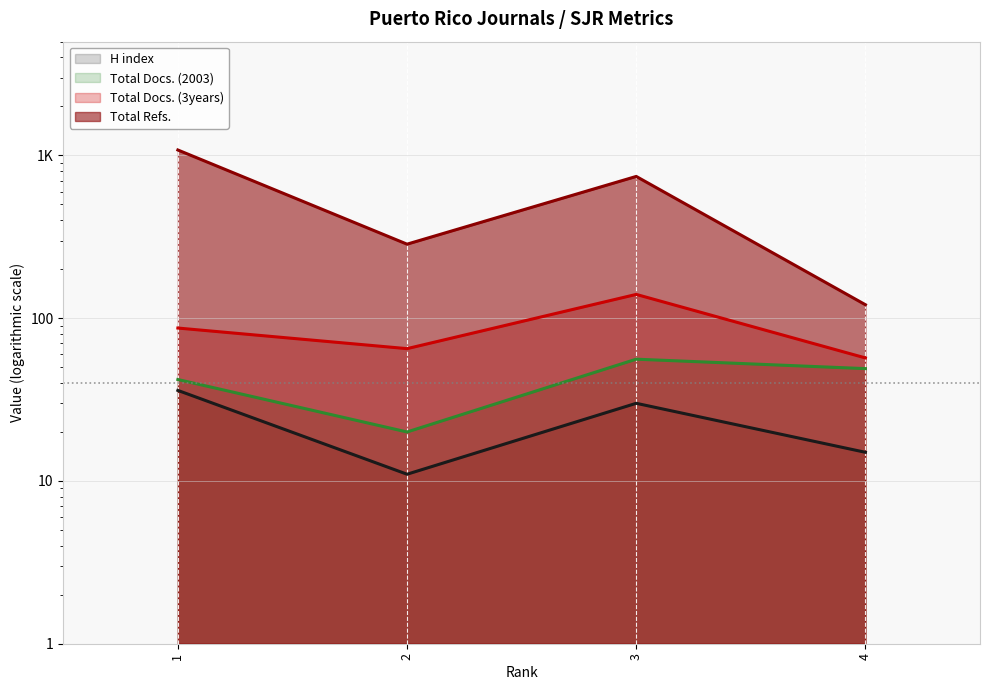

How many interior local peaks does the Total Refs. series have?

1